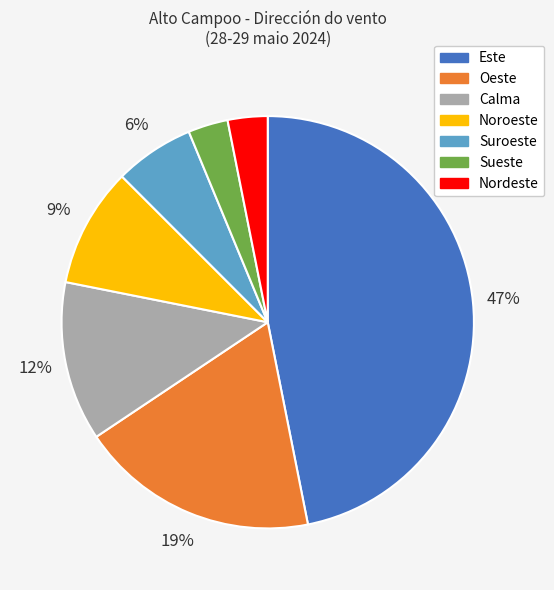

Between Sueste and Noroeste, which is larger?

Noroeste